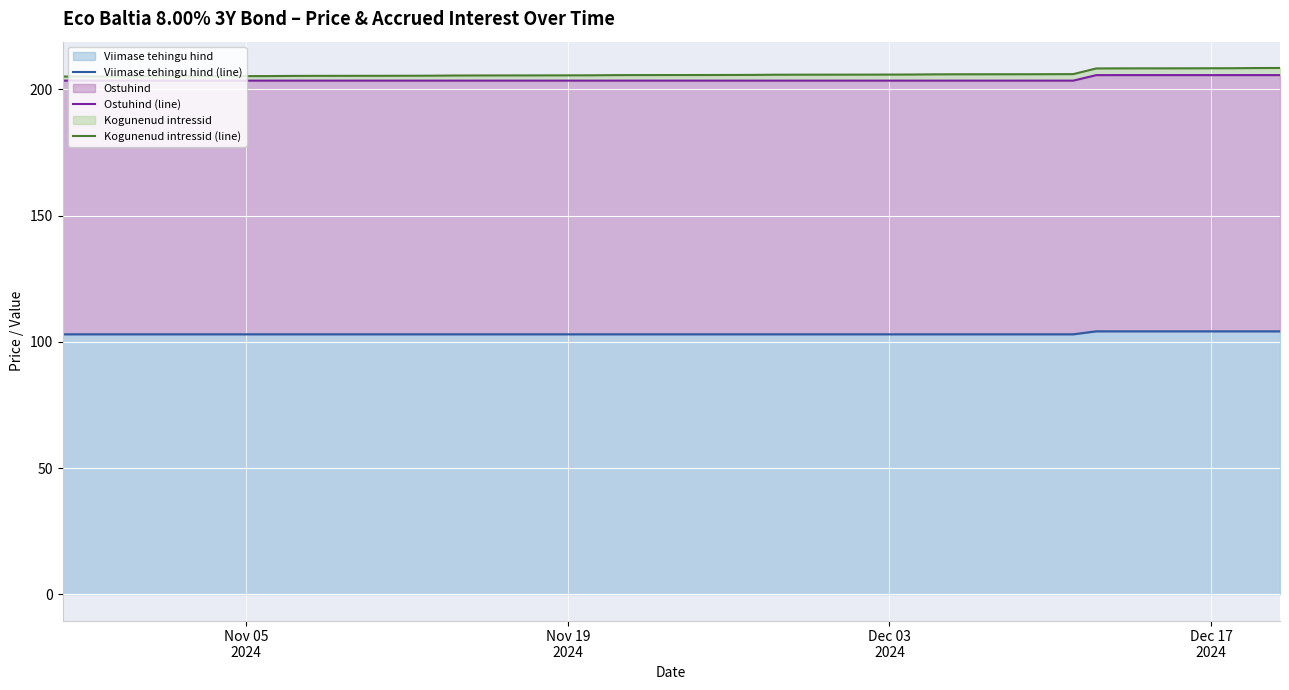

What is the highest value of the Viimase tehingu hind series?

104.1